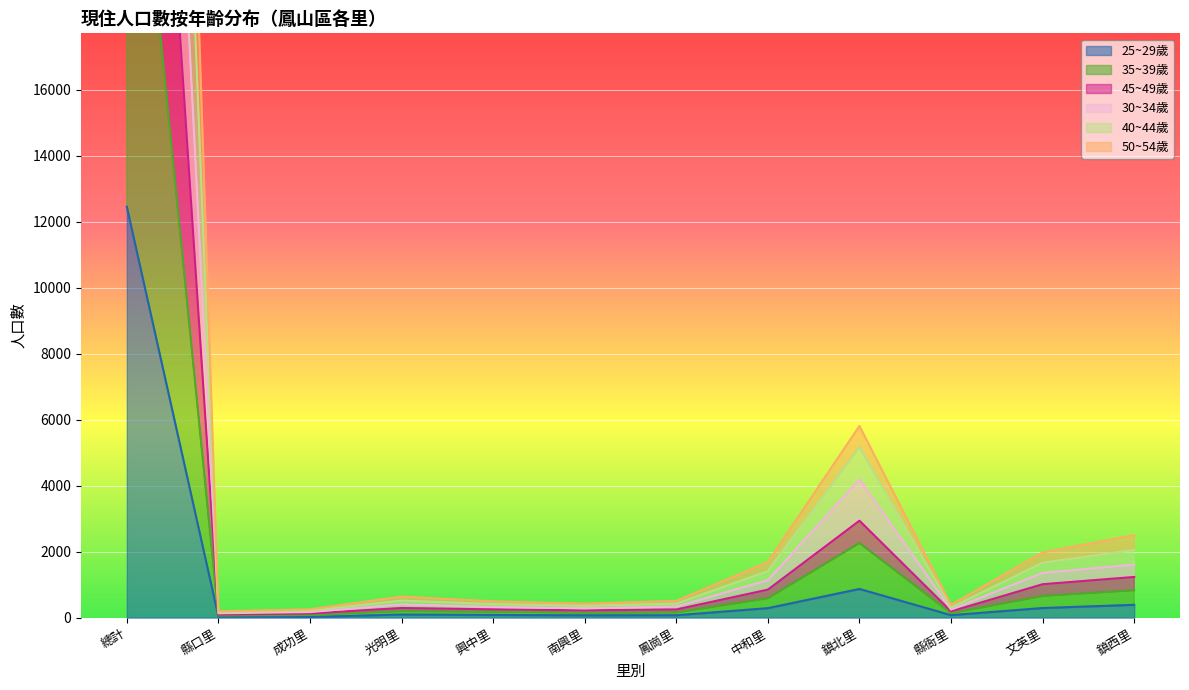

What is the difference between the highest and lowest values at 文英里?

1687